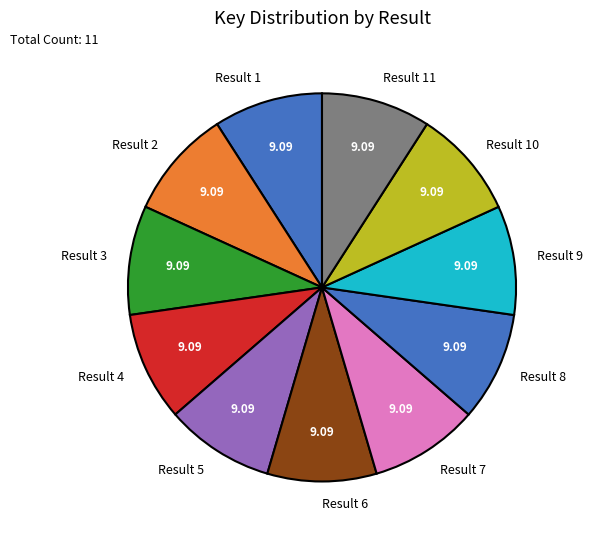

Approximately how many times larger is the value at Result 11 compared to Result 2?

1.0